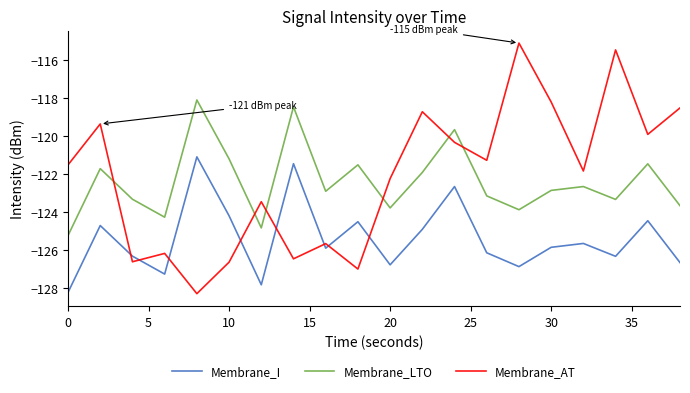

Which series has the largest range (max minus min)?

Membrane_AT